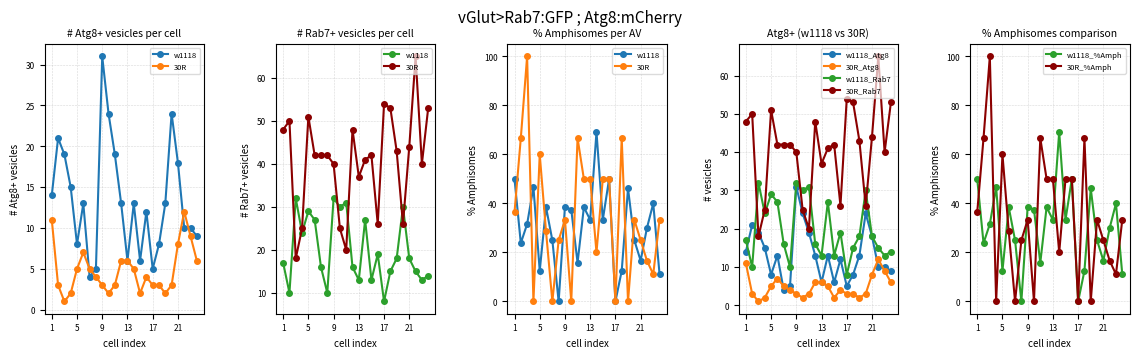

Which series ends up on top after the final intersection of 30R_Rab7 and w1118_Rab7?

30R_Rab7